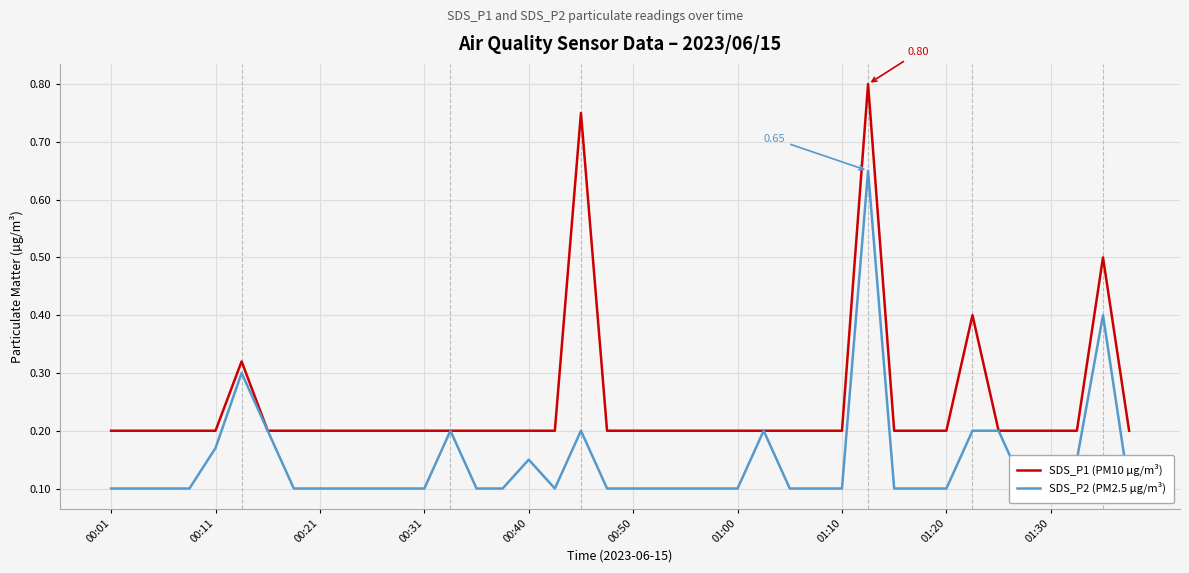

At which label is SDS_P2 (PM2.5 µg/m³) closest to 0?

00:01